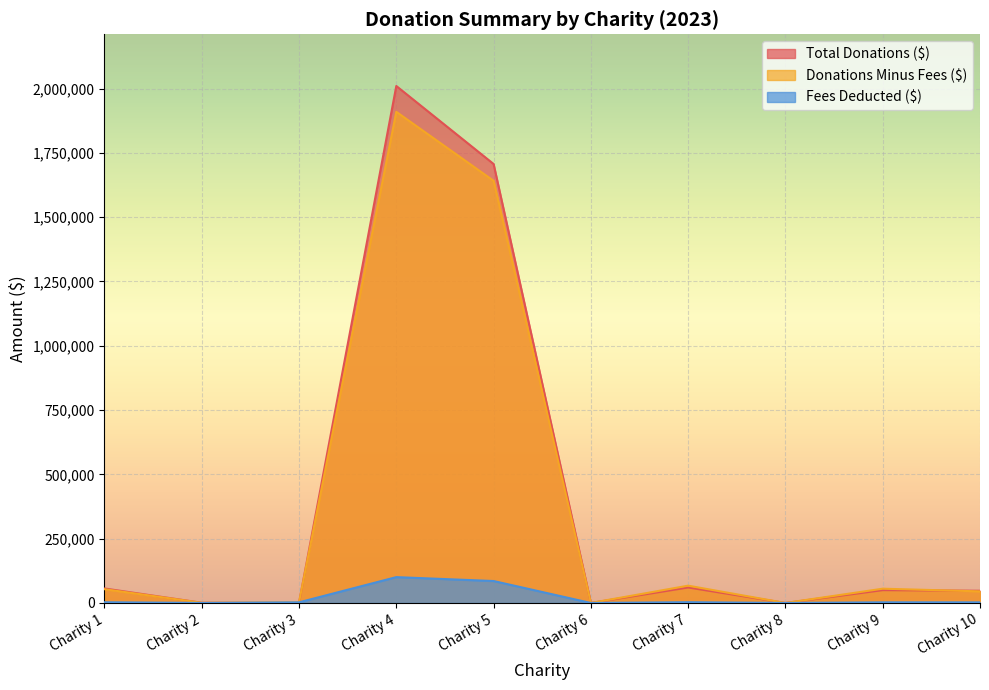

Reading left to right, transcribe all the data shown in this chart.

Total Donations ($): Charity 1=56410	Charity 2=775	Charity 3=0	Charity 4=2009920	Charity 5=1706720	Charity 6=1	Charity 7=60300	Charity 8=0	Charity 9=50000	Charity 10=47500
Donations Minus Fees ($): Charity 1=53590	Charity 2=737	Charity 3=2500	Charity 4=1909523	Charity 5=1641384	Charity 6=0	Charity 7=67285	Charity 8=0	Charity 9=55500	Charity 10=45125
Fees Deducted ($): Charity 1=2820	Charity 2=38	Charity 3=2500	Charity 4=100496	Charity 5=85336	Charity 6=0	Charity 7=3015	Charity 8=0	Charity 9=2500	Charity 10=2375